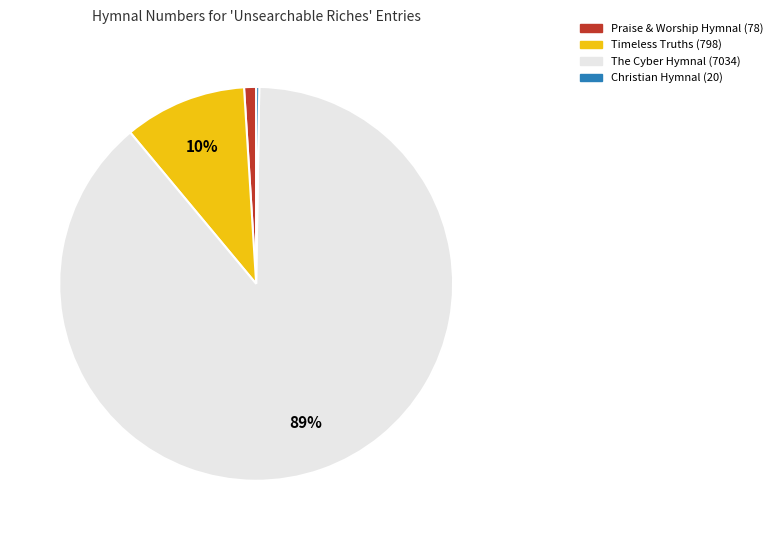

To the nearest percent, what is the average slice percentage?

25%